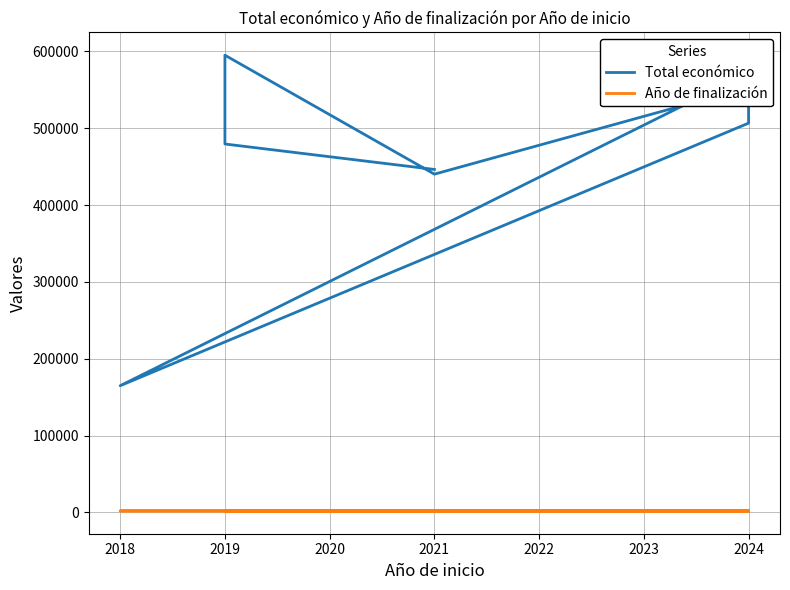

How many data points in Año de finalización are above 2023?

3